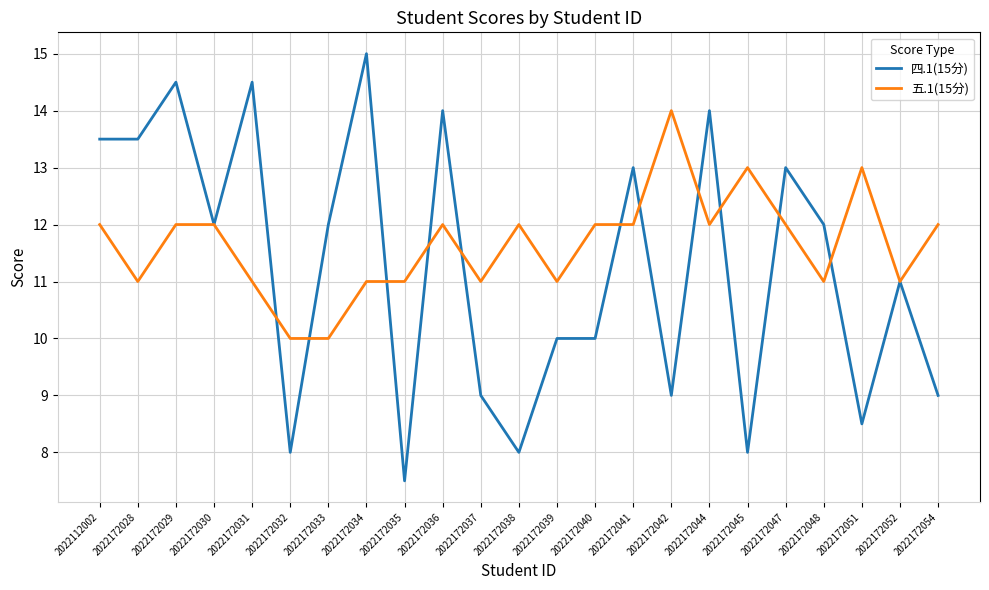

List the series in order of their overall mean, highest first.

五.1(15分), 四.1(15分)